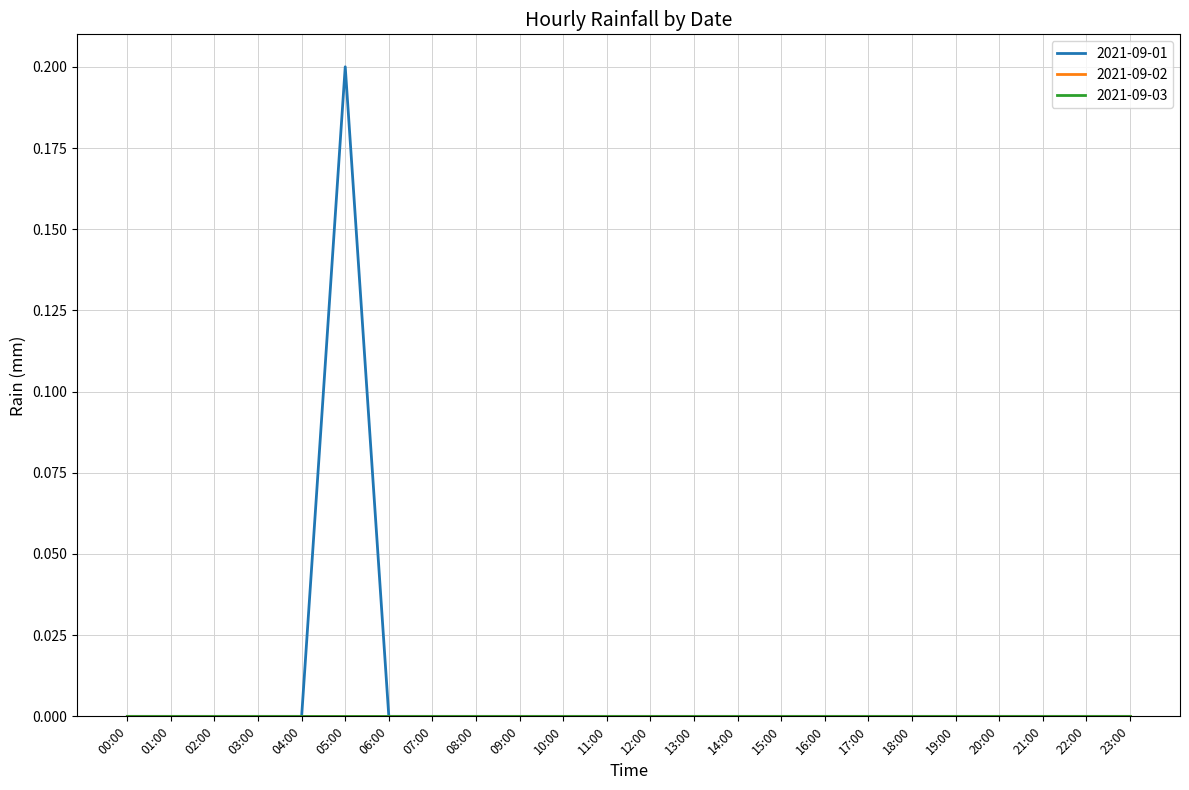

At which label is 2021-09-03 closest to 0?

00:00